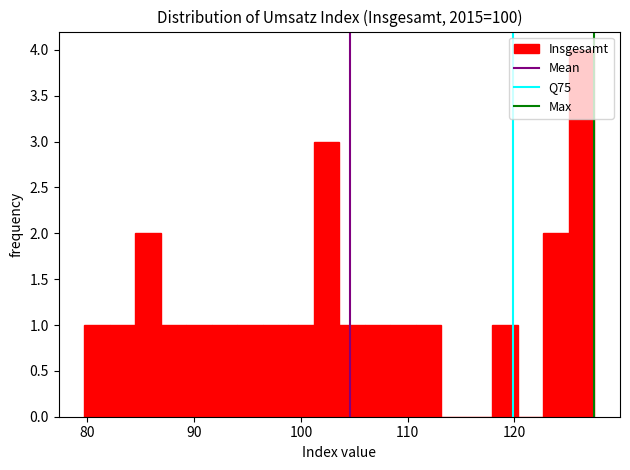

Around what value on the x-axis is the tallest bar? Give the approximate position of its centre, as read against the axis.

126